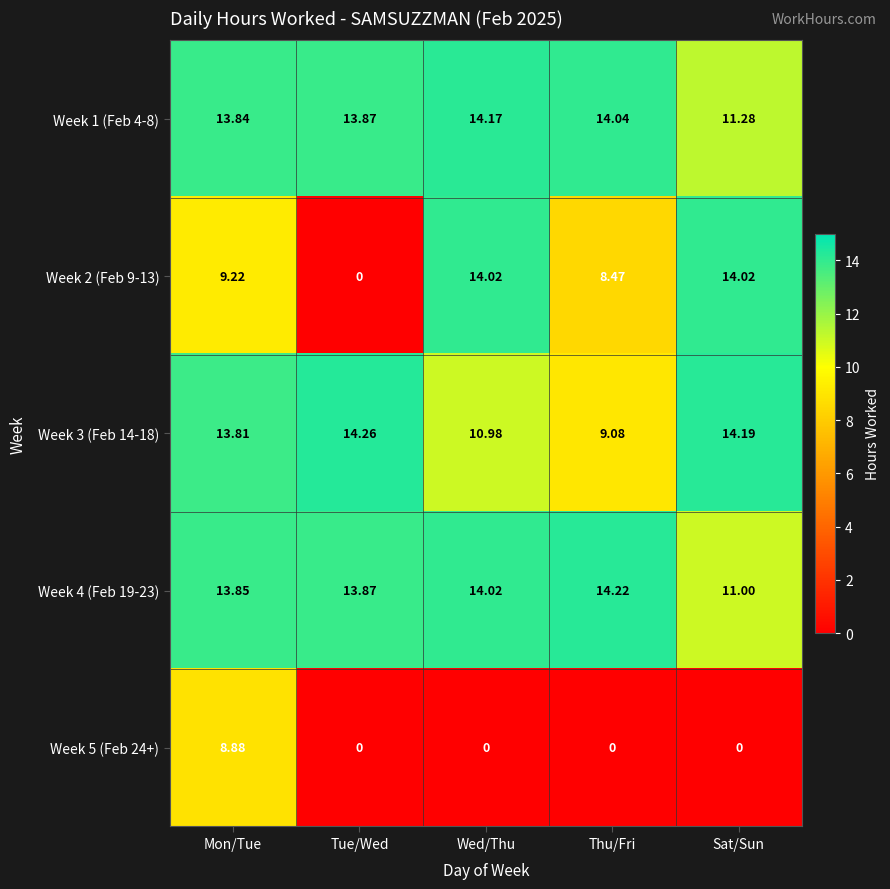

Is the value of Week 4 (Feb 19-23) at Wed/Thu greater than the value of Week 1 (Feb 4-8) at Sat/Sun?

Yes